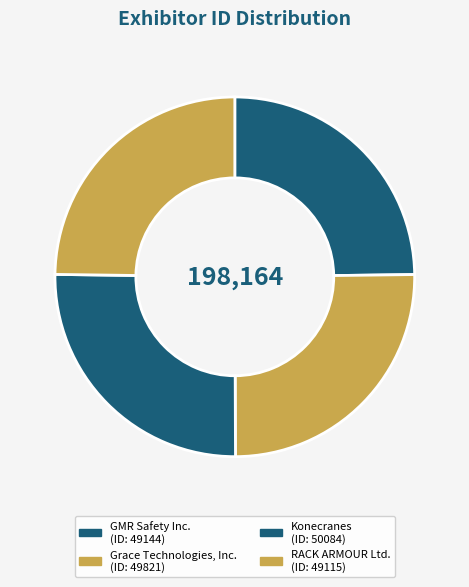

How many segments does this pie chart have?

4